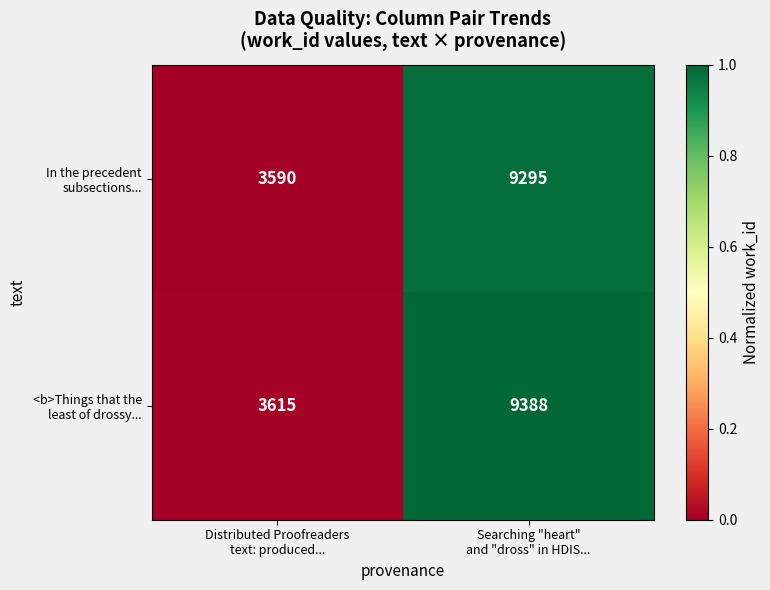

Which has a higher value, Distributed Proofreaders
text: produced... or Searching "heart"
and "dross" in HDIS...?

Searching "heart"
and "dross" in HDIS...